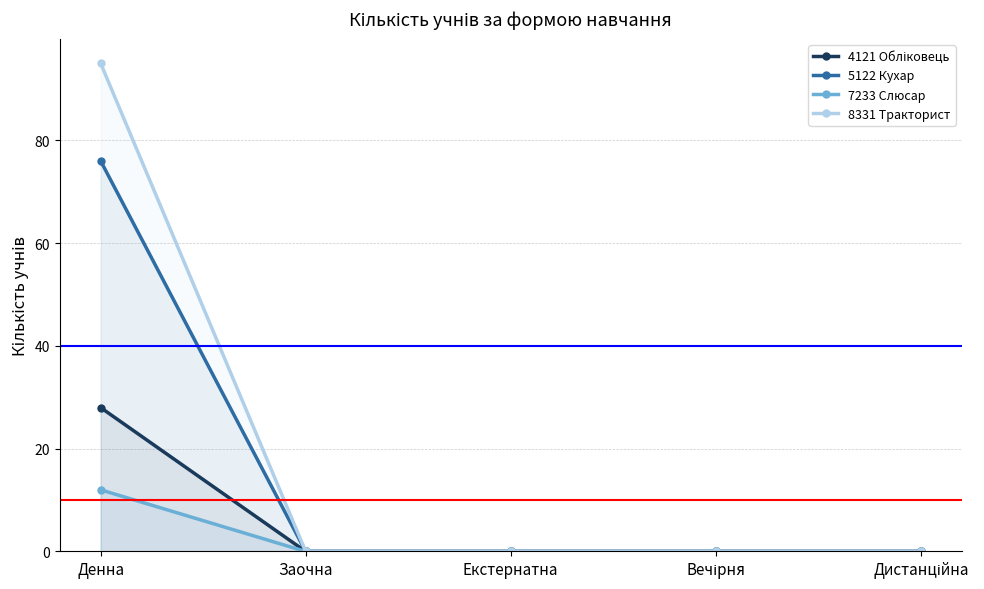

Rank the series by their maximum value, from lowest to highest.

7233 Слюсар, 4121 Обліковець, 5122 Кухар, 8331 Тракторист